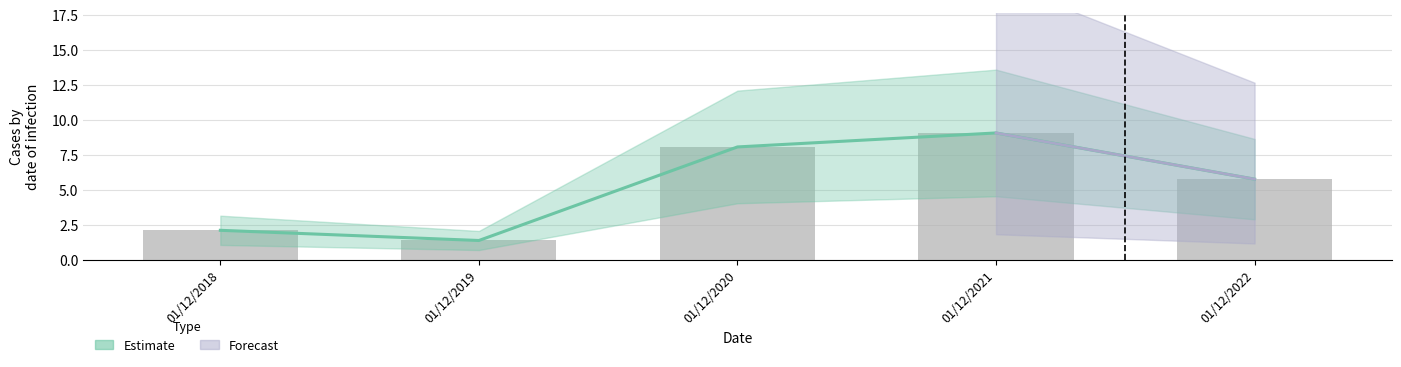

Read the value at 01/12/2021.

9.0